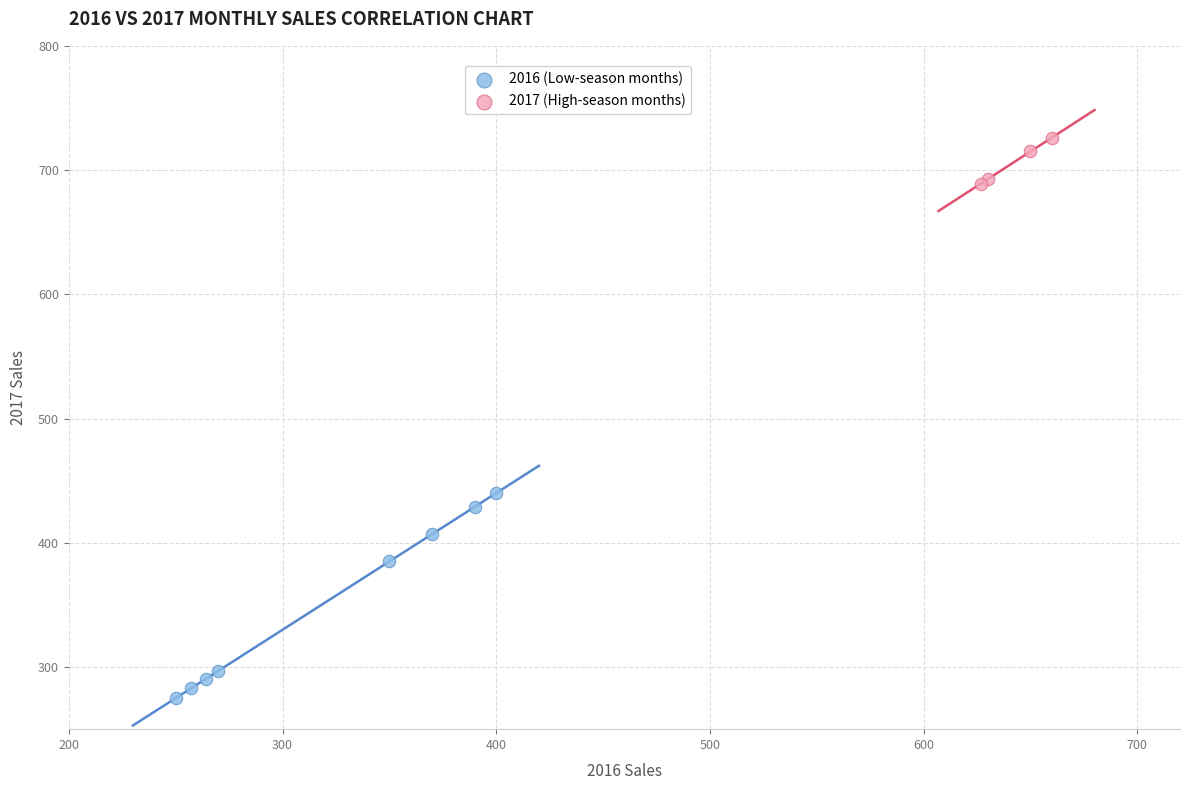

Which series reaches the maximum Y coordinate?

2017 (High-season months)